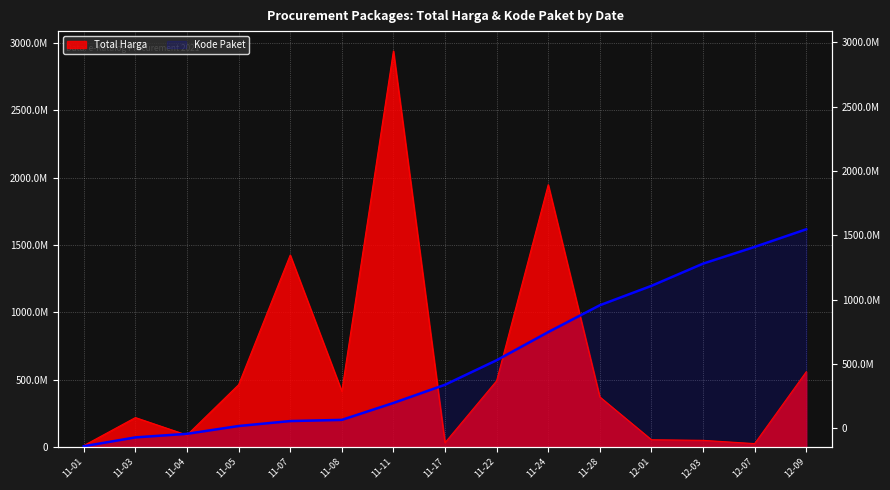

Rank the series by their average value, from lowest to highest.

Total Harga, Kode Paket